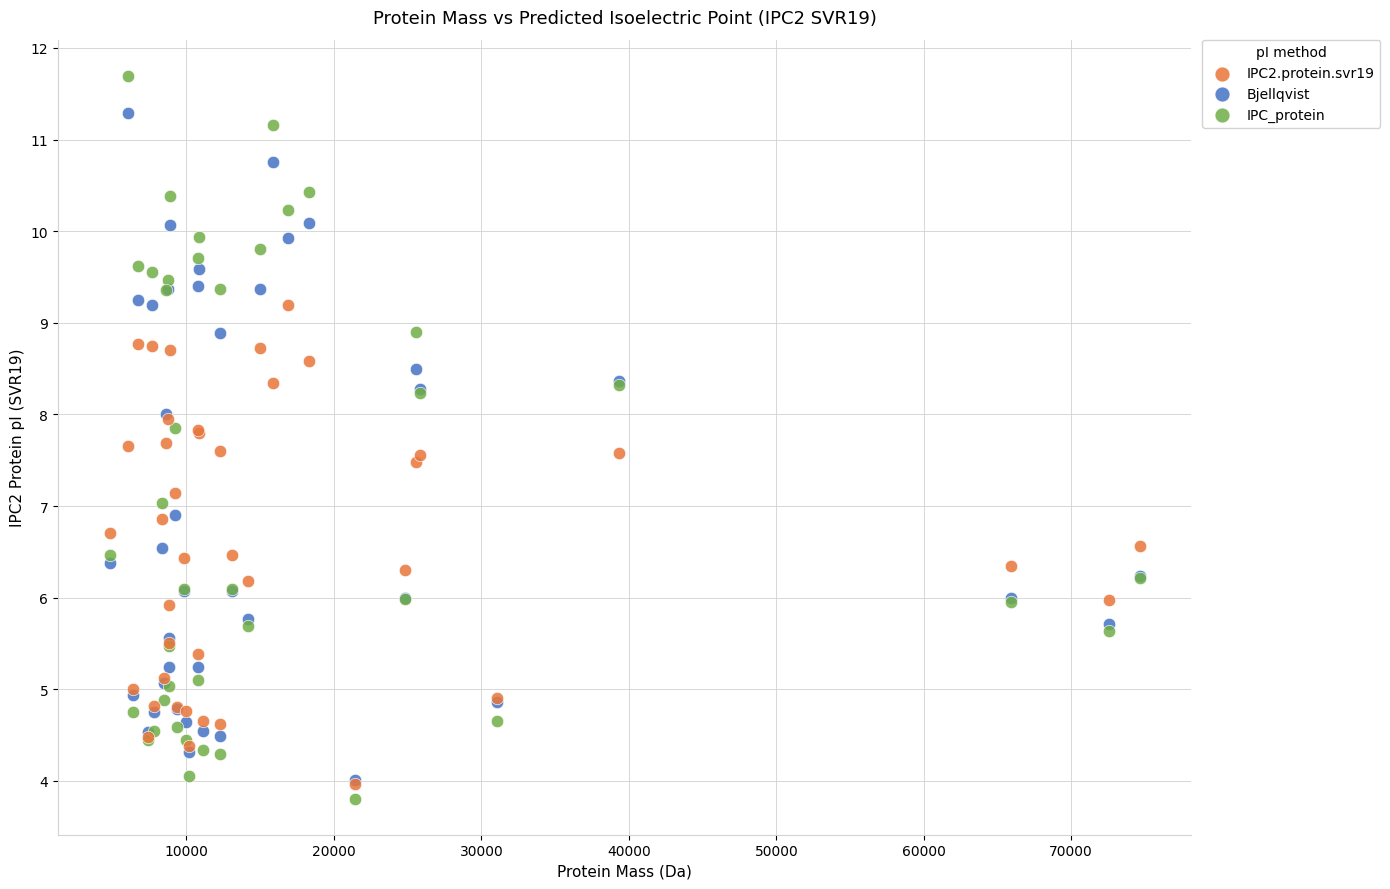

Which series reaches the minimum Y coordinate?

IPC_protein